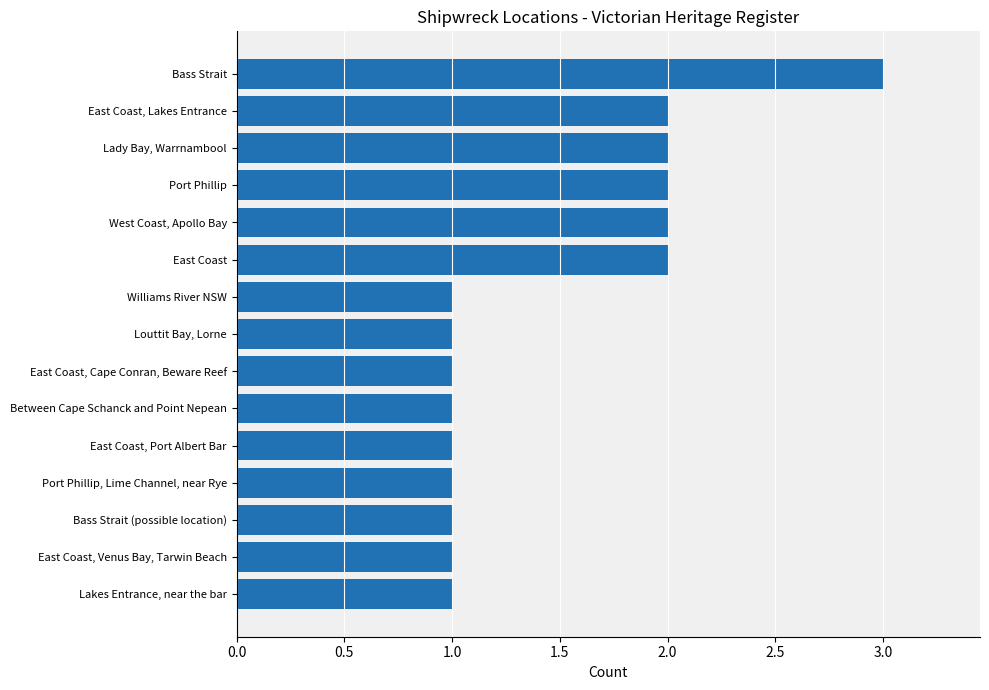

What is the greatest value displayed?

3